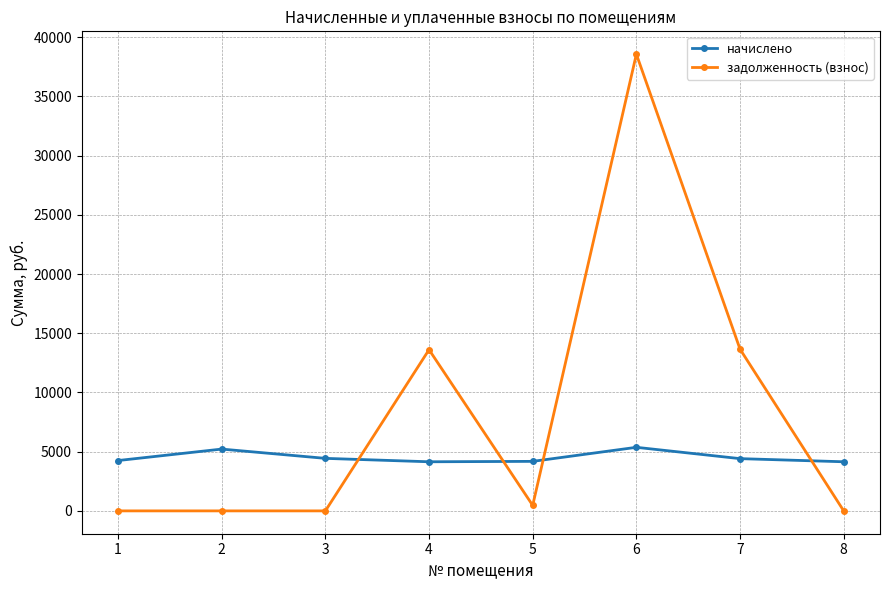

How many series are shown in this chart?

2